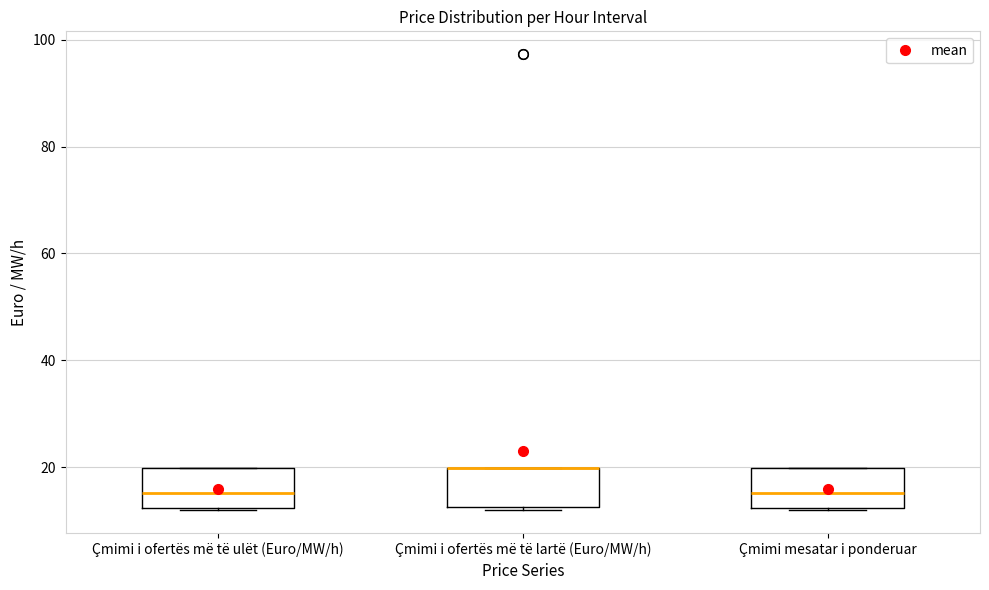

Reading left to right, transcribe this box plot: for each box, give where its median line is, the range the box spans, and where its two whiskers end, as read against the y-axis. The values are not printed on the chart, so give them approximately, as read against the axis.

Çmimi i ofertës më të ulët (Euro/MW/h): median 16, box 12 to 20, whiskers 12 to 20
Çmimi i ofertës më të lartë (Euro/MW/h): median 20 (drawn on the box's upper edge), box 12 to 20, whiskers 12 to 20
Çmimi mesatar i ponderuar: median 16, box 12 to 20, whiskers 12 to 20